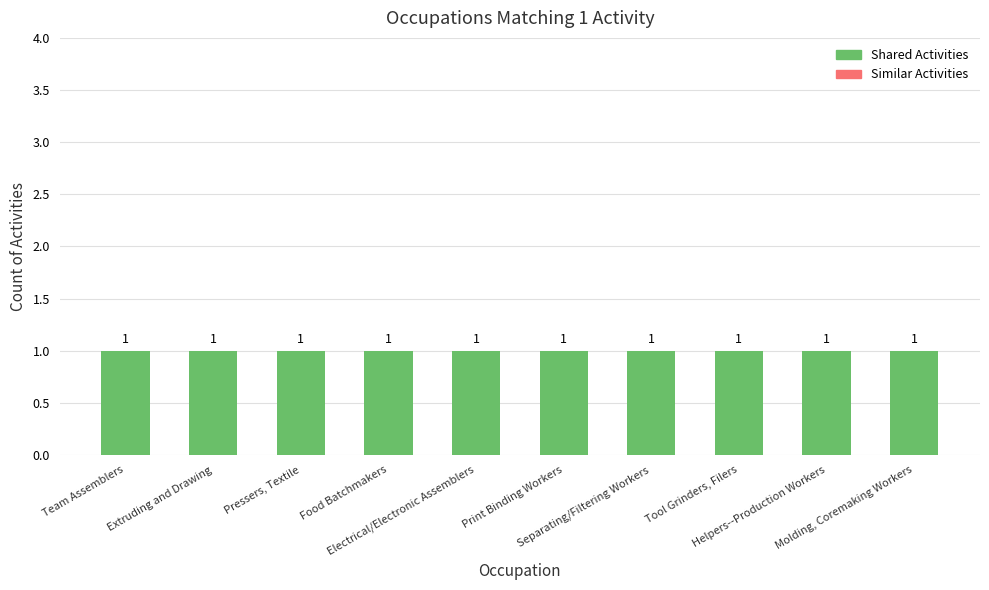

Count the number of categories in the chart.

10